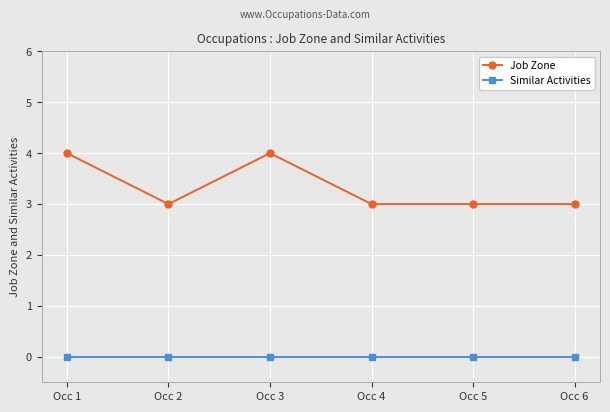

What is the total value across all series at Occ 5?

3